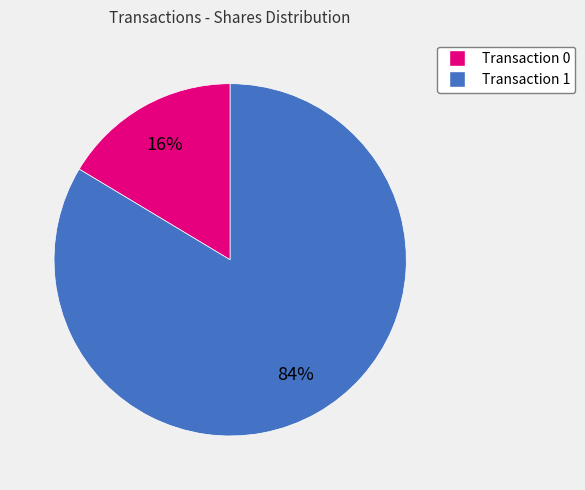

How many slices are in this pie chart?

2